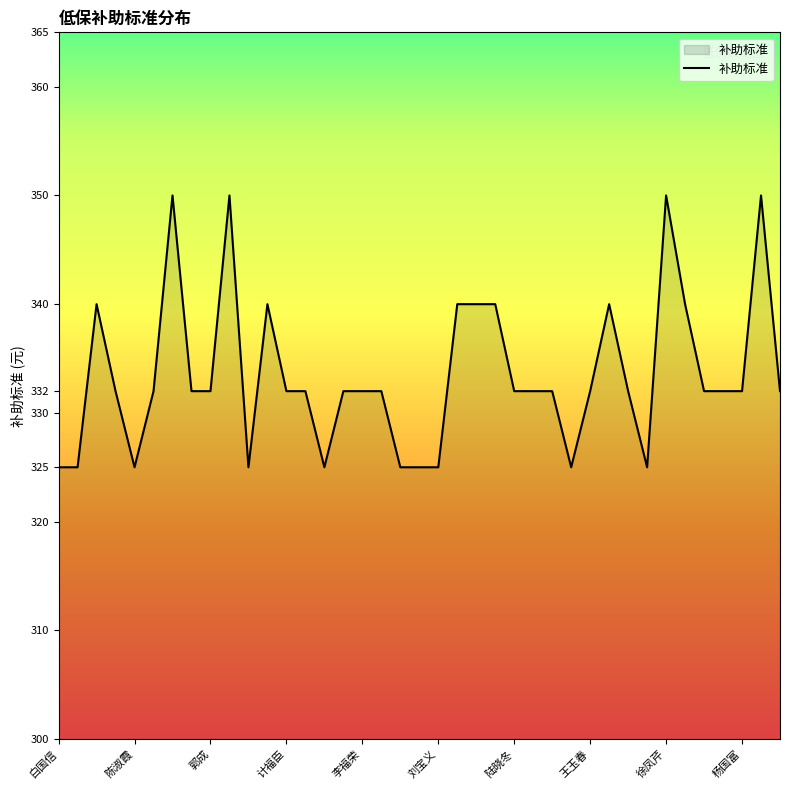

What is the maximum value shown in the chart?

350